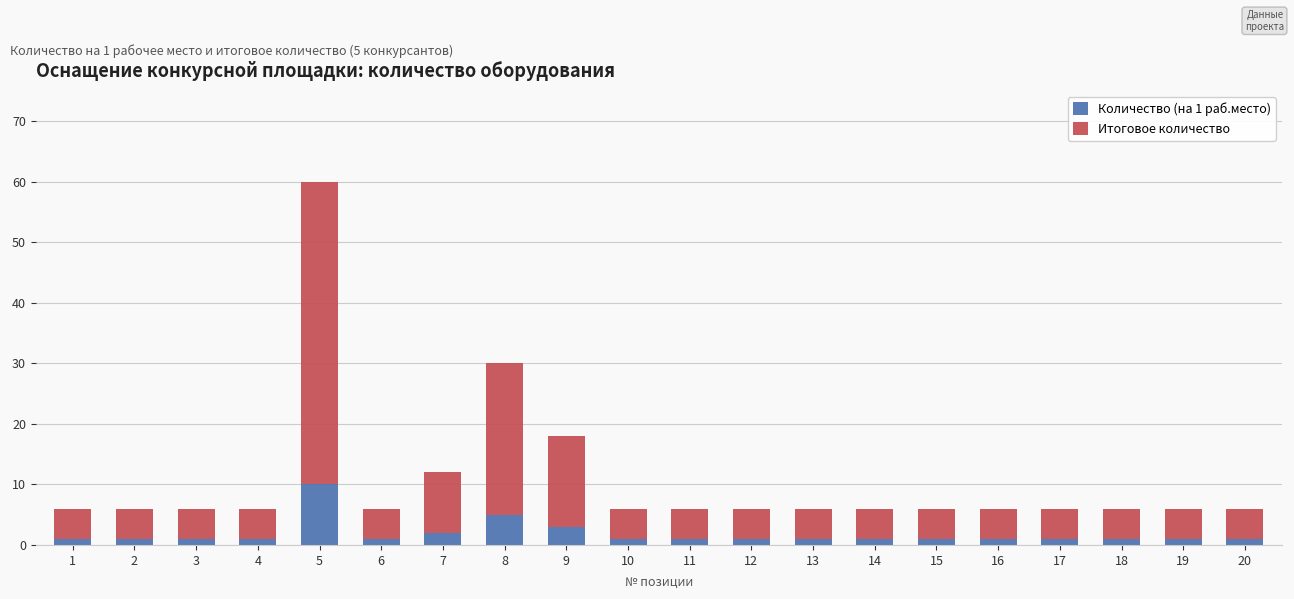

The Количество (на 1 раб.место) series shows 1 at 13. True or false?

True